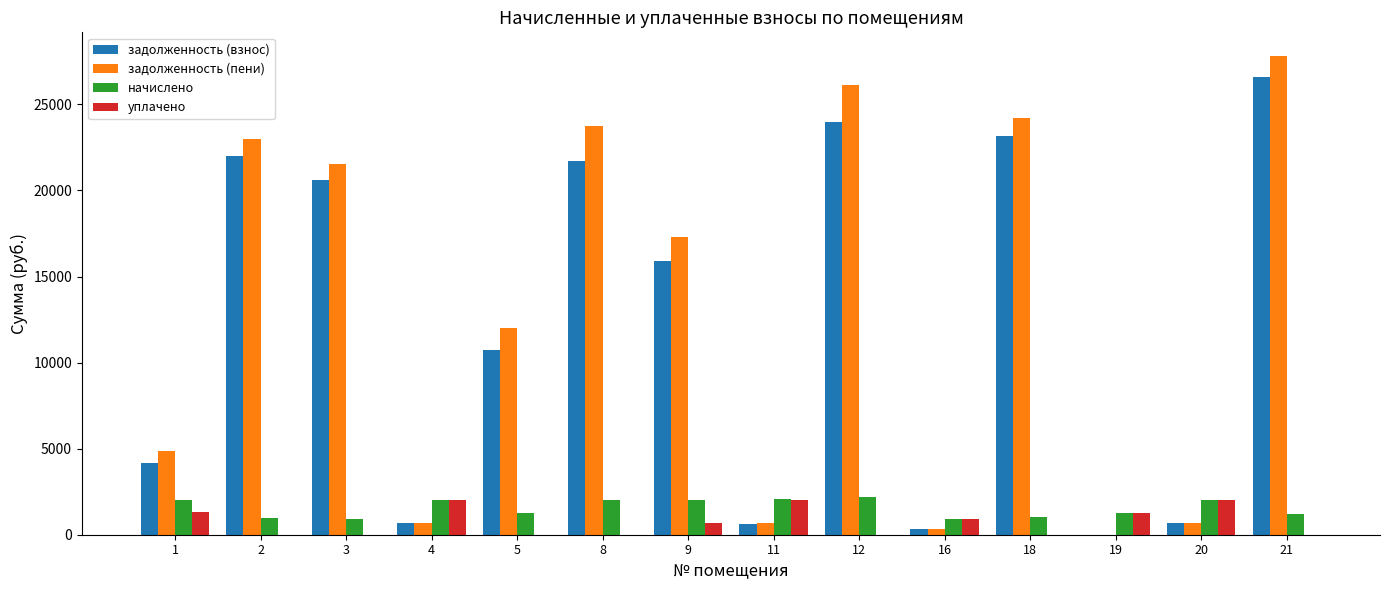

The value of начислено at 5 is 1268.4. True or false?

True